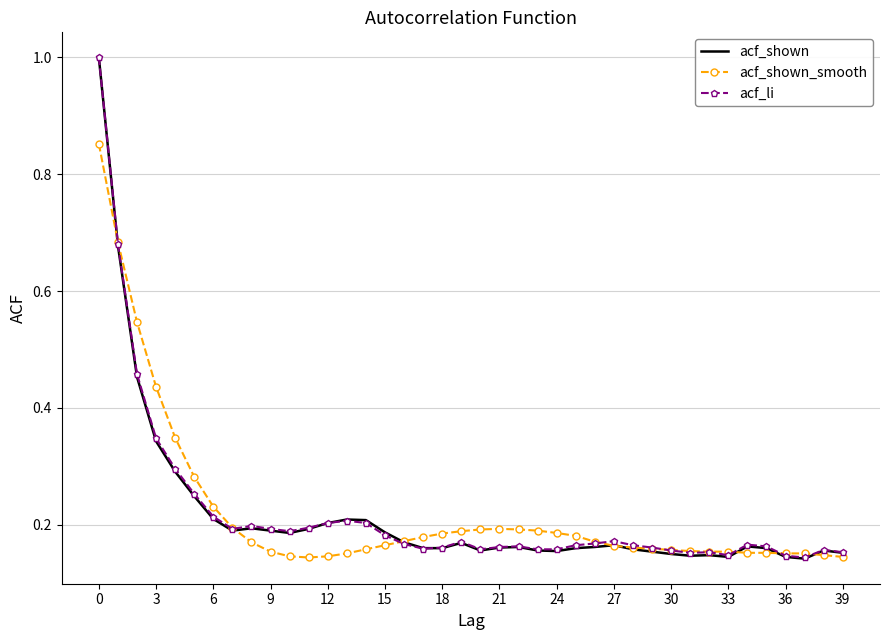

What is the highest value of the acf_li series?

1.0